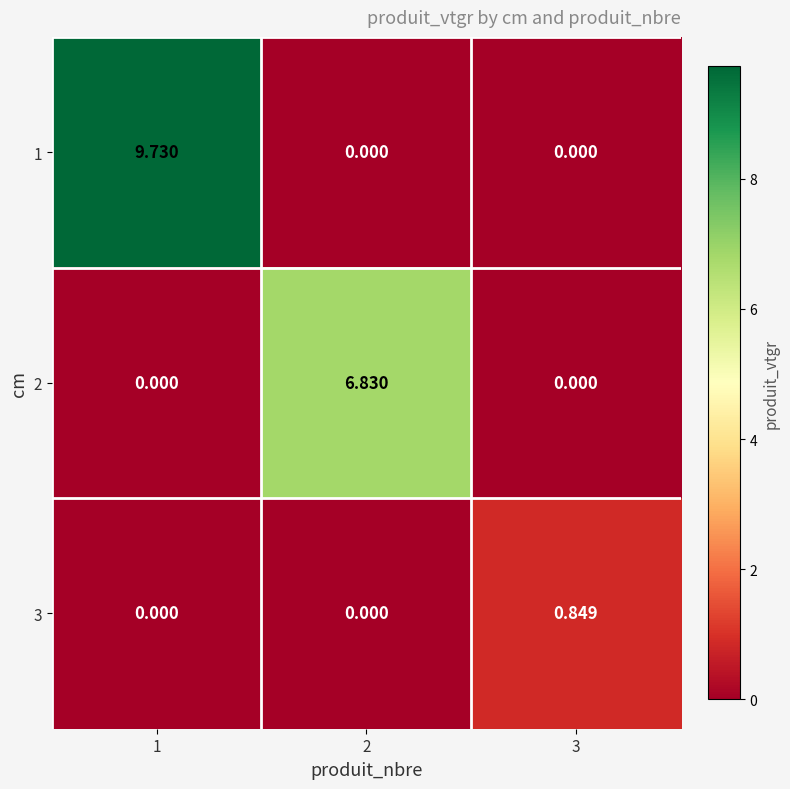

Is the value of 2 at 2 greater than the value of 1 at 1?

No